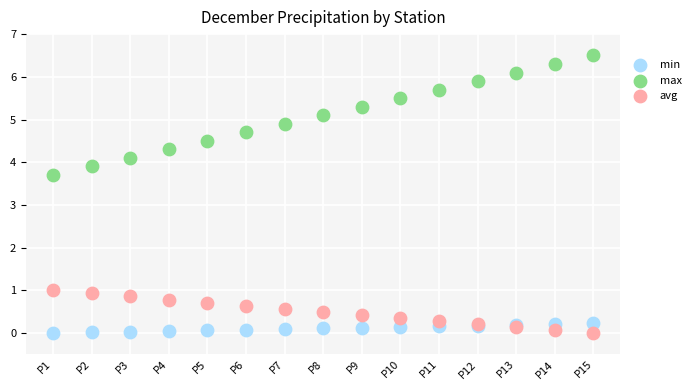

Across all series, what Y value is closest to 3?

3.7